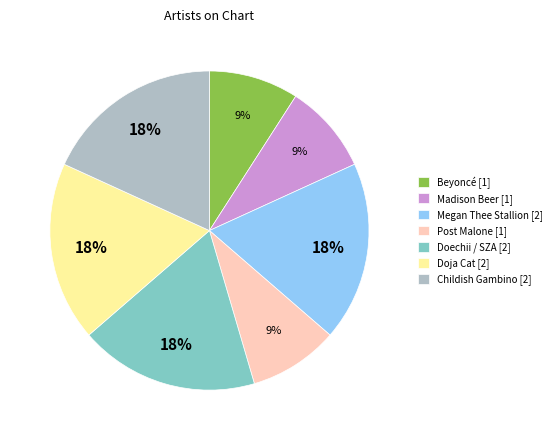

Does Childish Gambino represent more than half of the total?

No